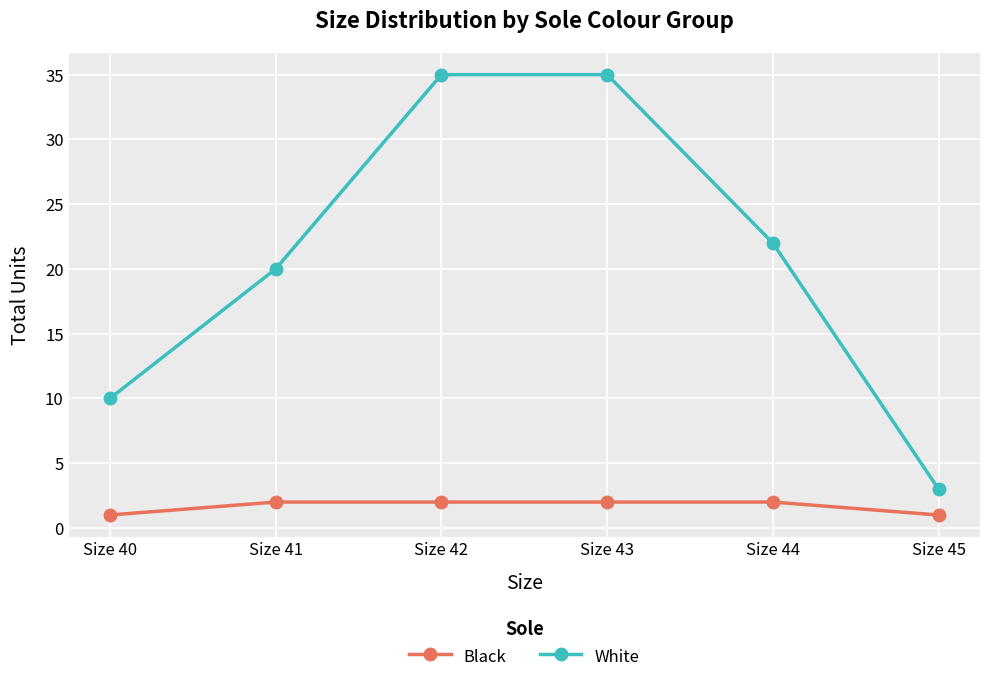

At how many categories does at least one series exceed 34?

2